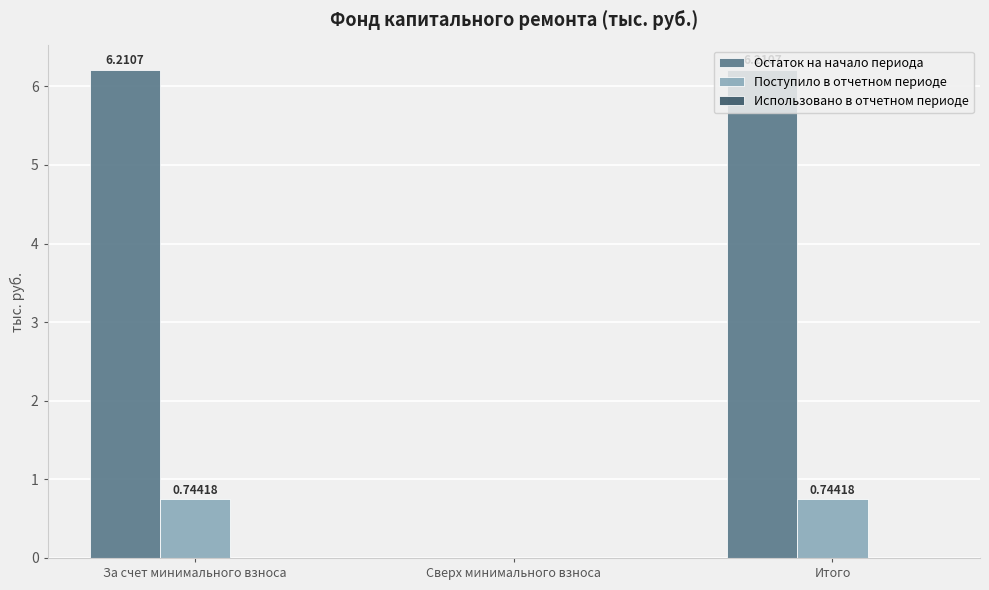

What is the sum of all Поступило в отчетном периоде values?

1.5